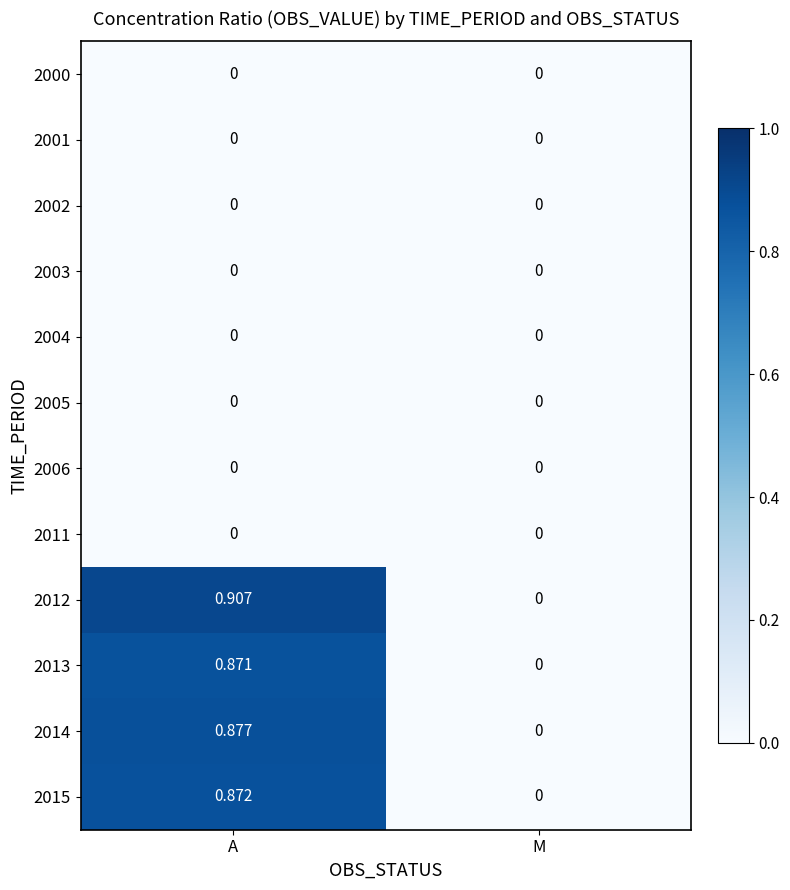

List the labels in order of 2012 value, largest first.

A, M